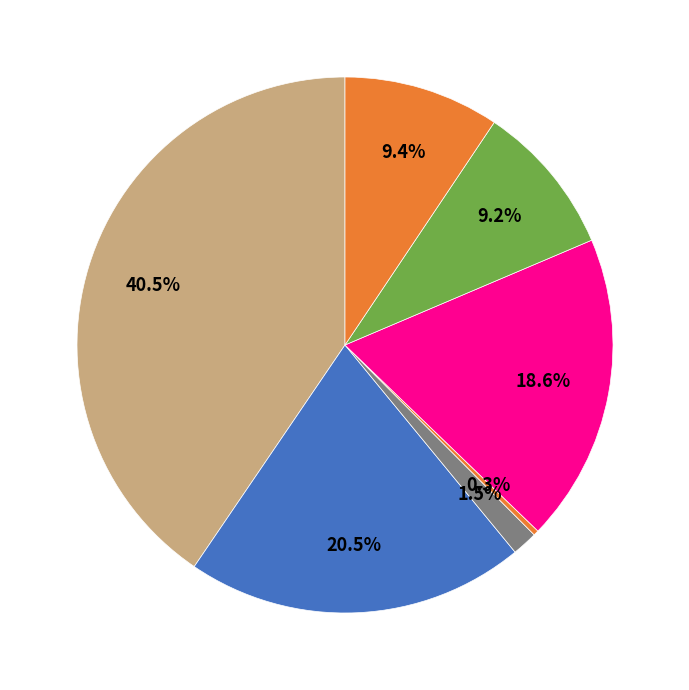

Is there any slice that represents more than half of the pie?

No